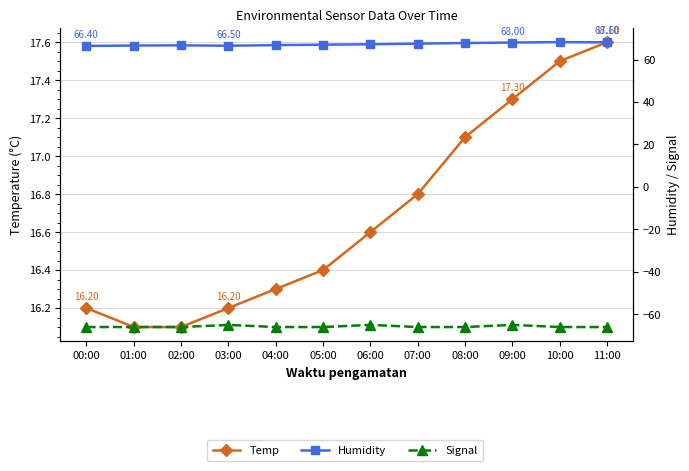

What is the sum of the Signal values at 06:00 and 02:00?

-131.0